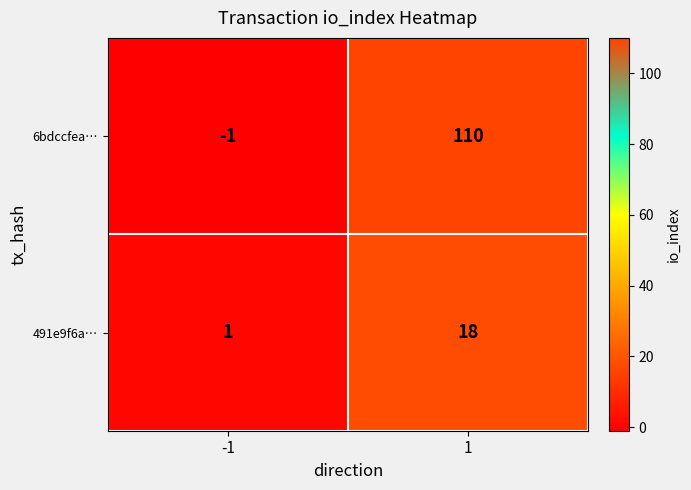

Reading left to right, transcribe all the data shown in this chart.

6bdccfea…: -1=-1	1=110
491e9f6a…: -1=1	1=18